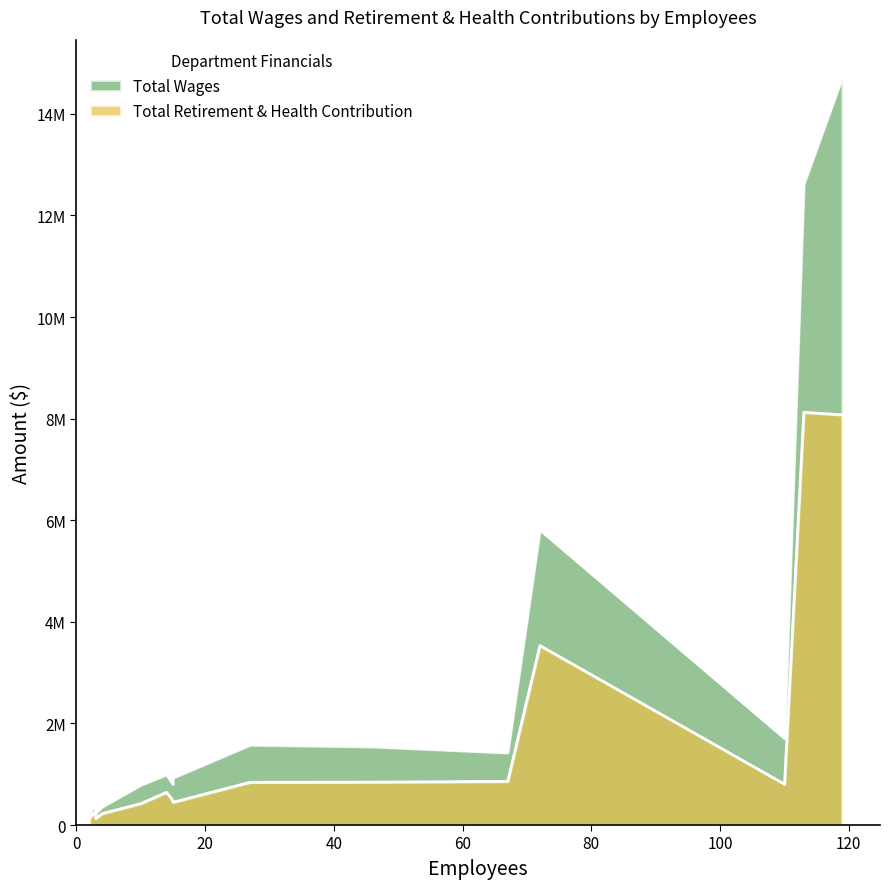

How many data points in Total Wages are above 993826?

7